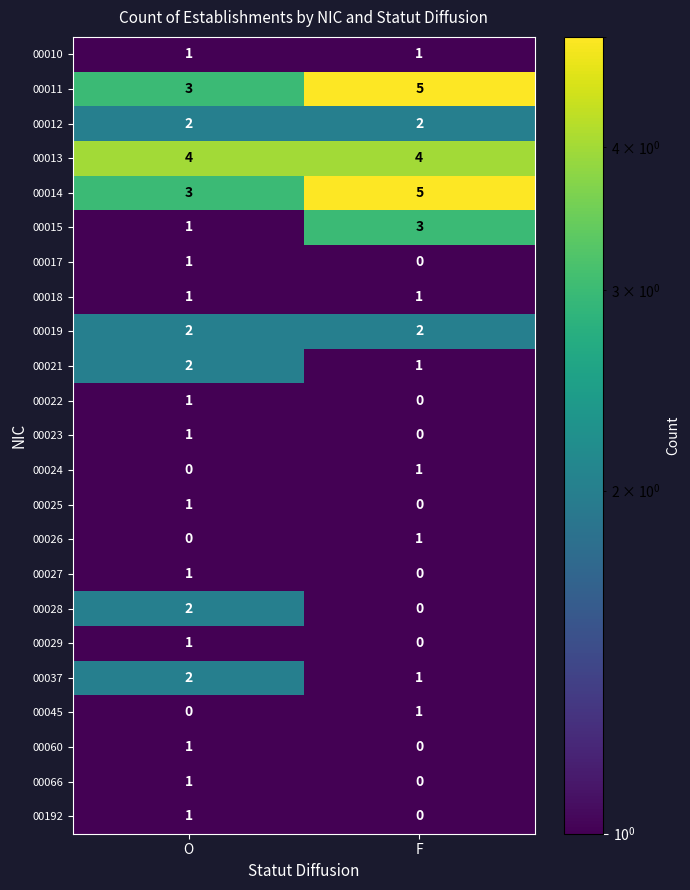

Where is 00024 nearest to the value 0?

O